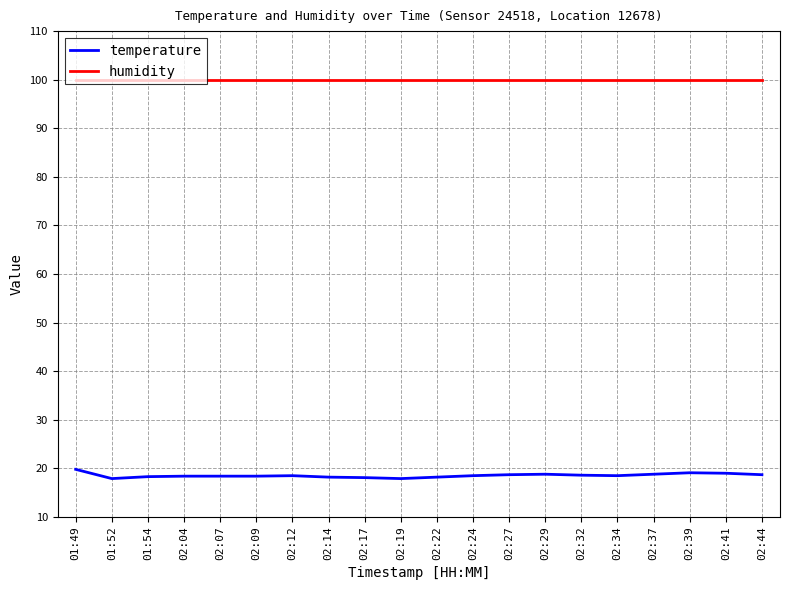

What position from the left is 02:24?

12